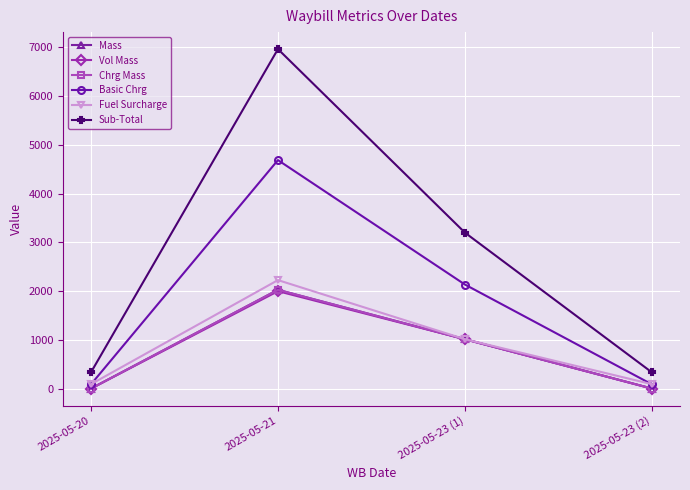

Is this an area chart (filled region under the line)?

No